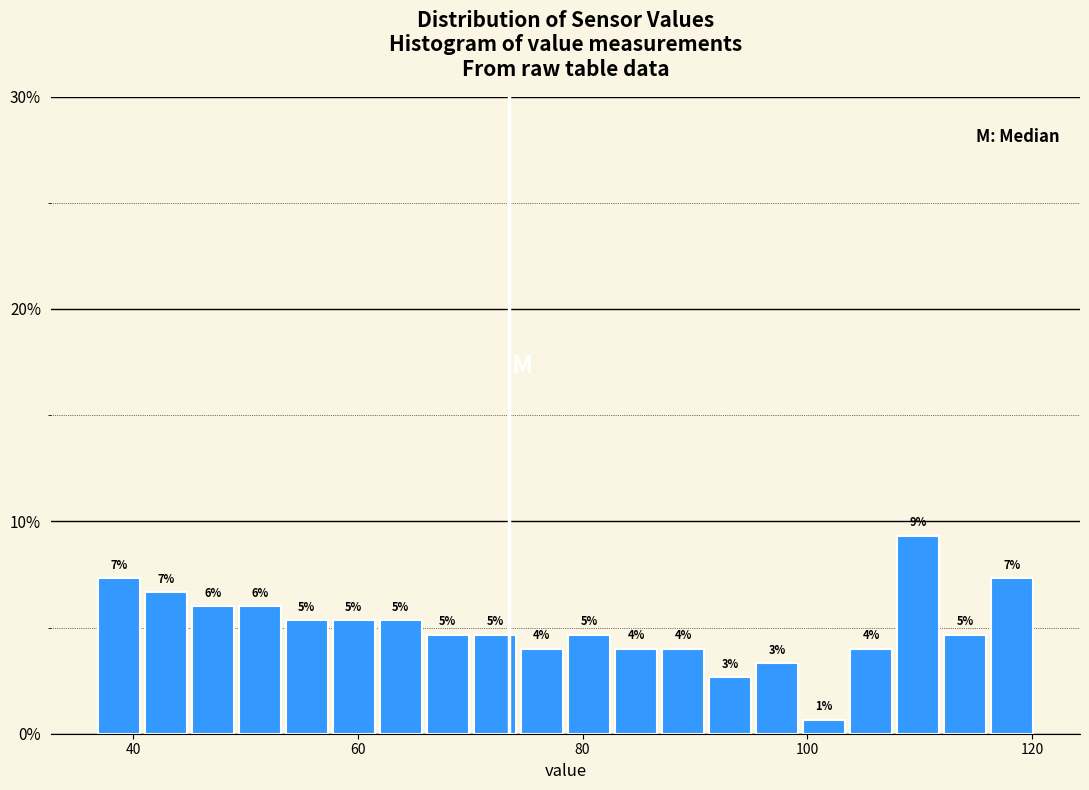

Around what value on the x-axis is the tallest bar? Give the approximate position of its centre, as read against the axis.

110